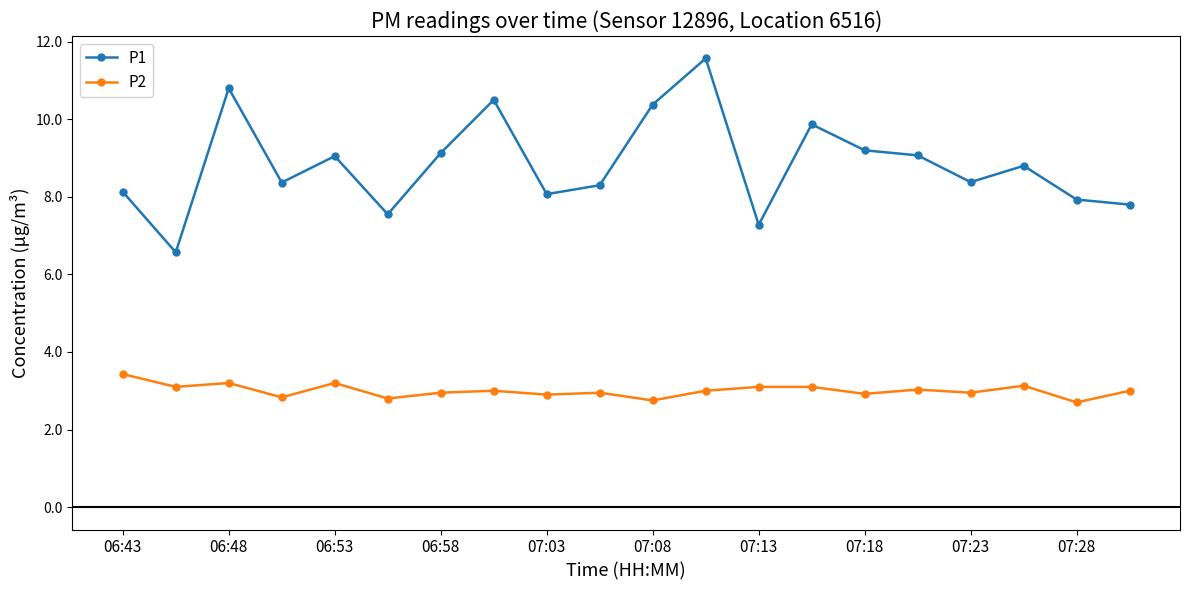

At how many categories does at least one series exceed 10?

4